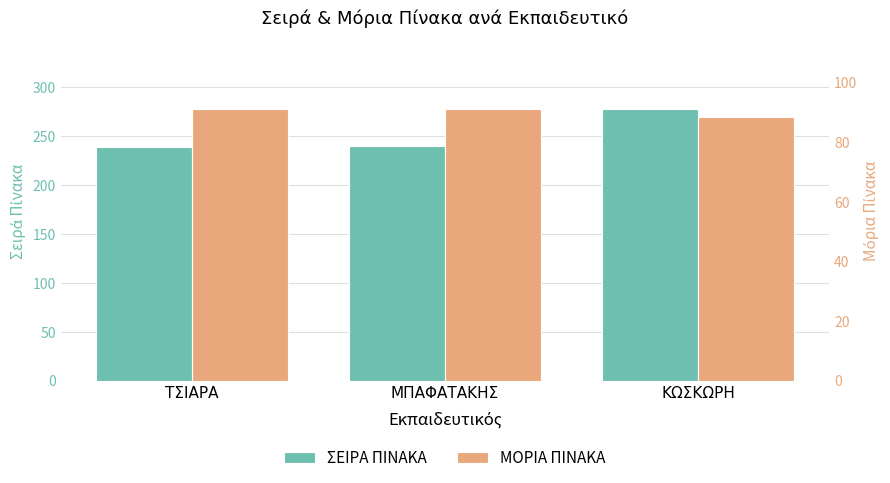

What is the difference between the ΣΕΙΡΑ ΠΙΝΑΚΑ values at ΜΠΑΦΑΤΑΚΗΣ and ΚΩΣΚΩΡΗ?

38.0